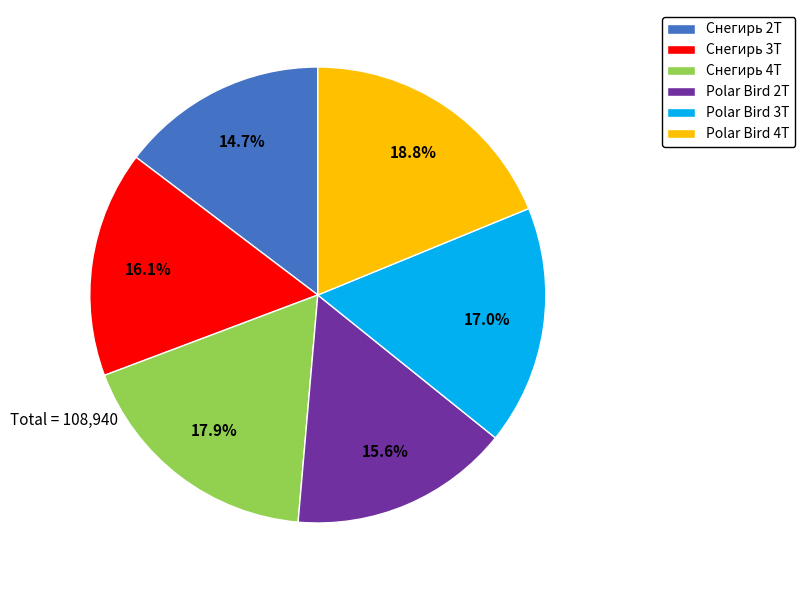

Which slice is the largest?

Polar Bird 4Т